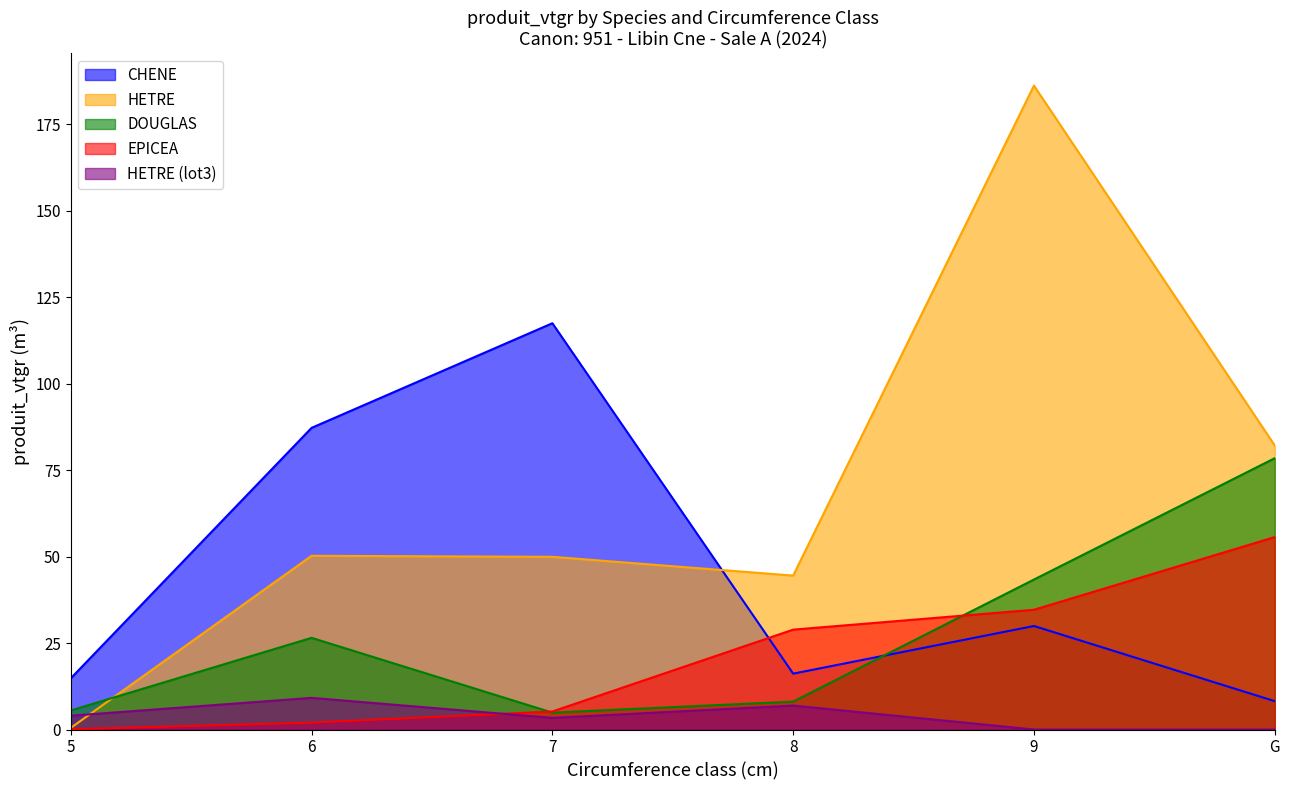

Which series has the largest range (max minus min)?

HETRE